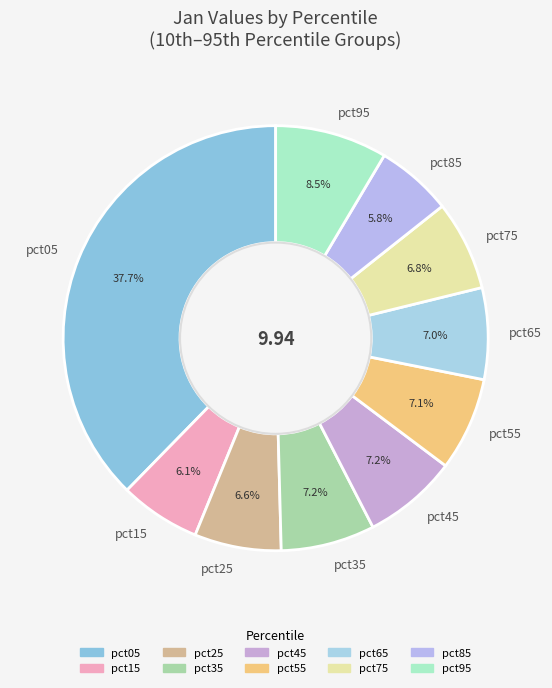

To the nearest percent, what portion does pct55 represent?

7%